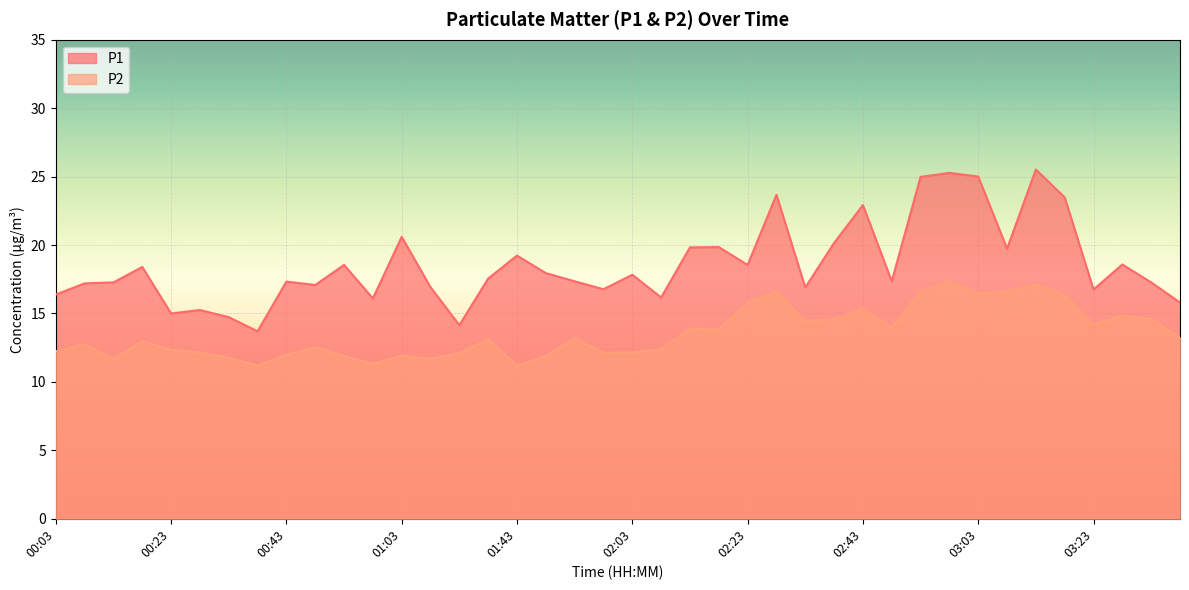

How many distinct data groups are displayed?

2